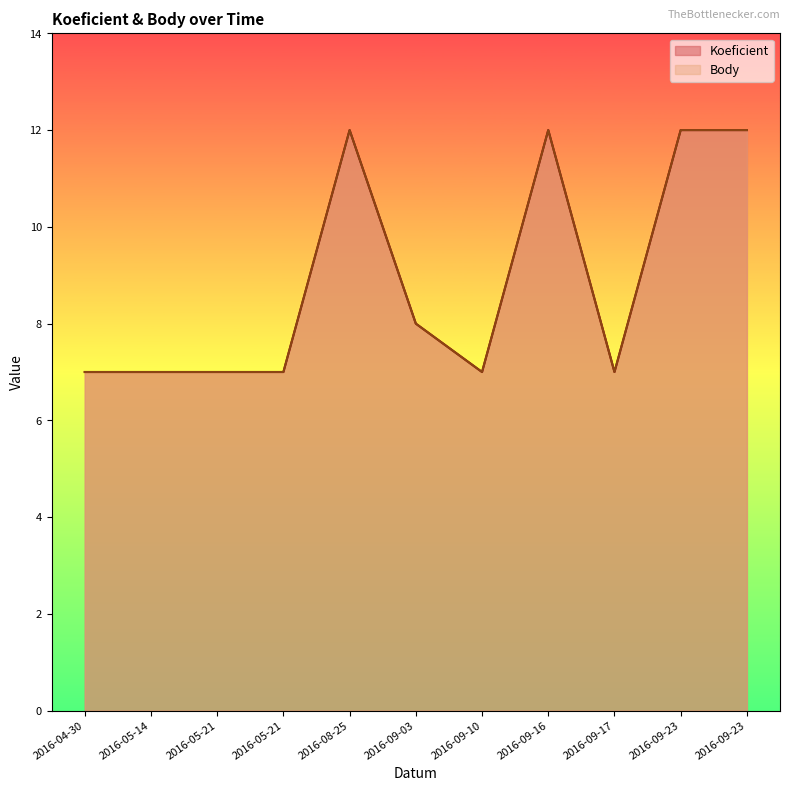

Reading right to left, transcribe all the data shown in this chart.

Koeficient: 2016-09-23=12	2016-09-23=12	2016-09-17=7	2016-09-16=12	2016-09-10=7	2016-09-03=8	2016-08-25=12	2016-05-21=7	2016-05-21=7	2016-05-14=7	2016-04-30=7
Body: 2016-09-23=12	2016-09-23=12	2016-09-17=7	2016-09-16=12	2016-09-10=7	2016-09-03=8	2016-08-25=12	2016-05-21=7	2016-05-21=7	2016-05-14=7	2016-04-30=7